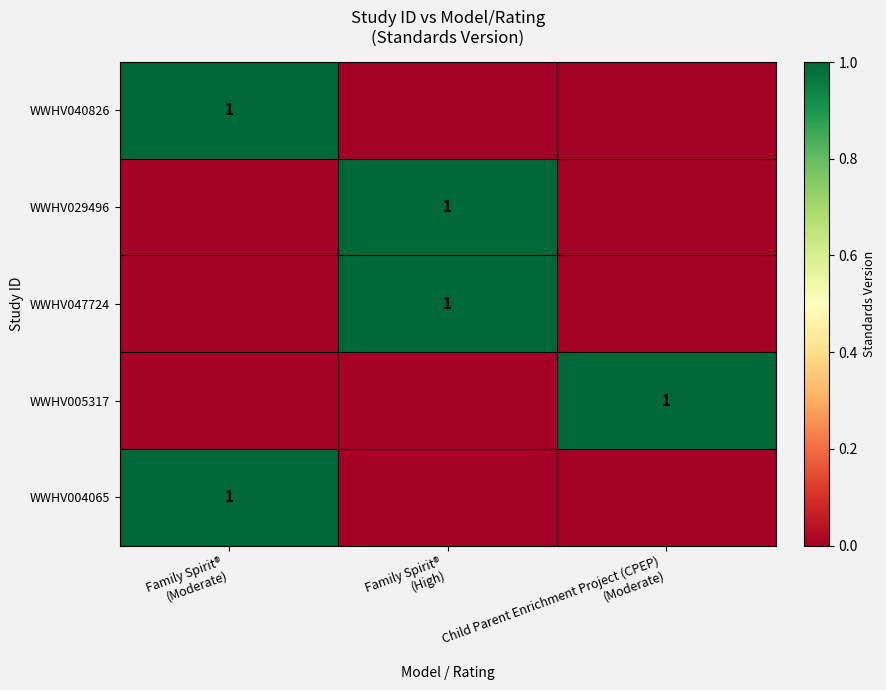

The value of WWHV047724 at Family Spirit® (High) is 1. True or false?

True